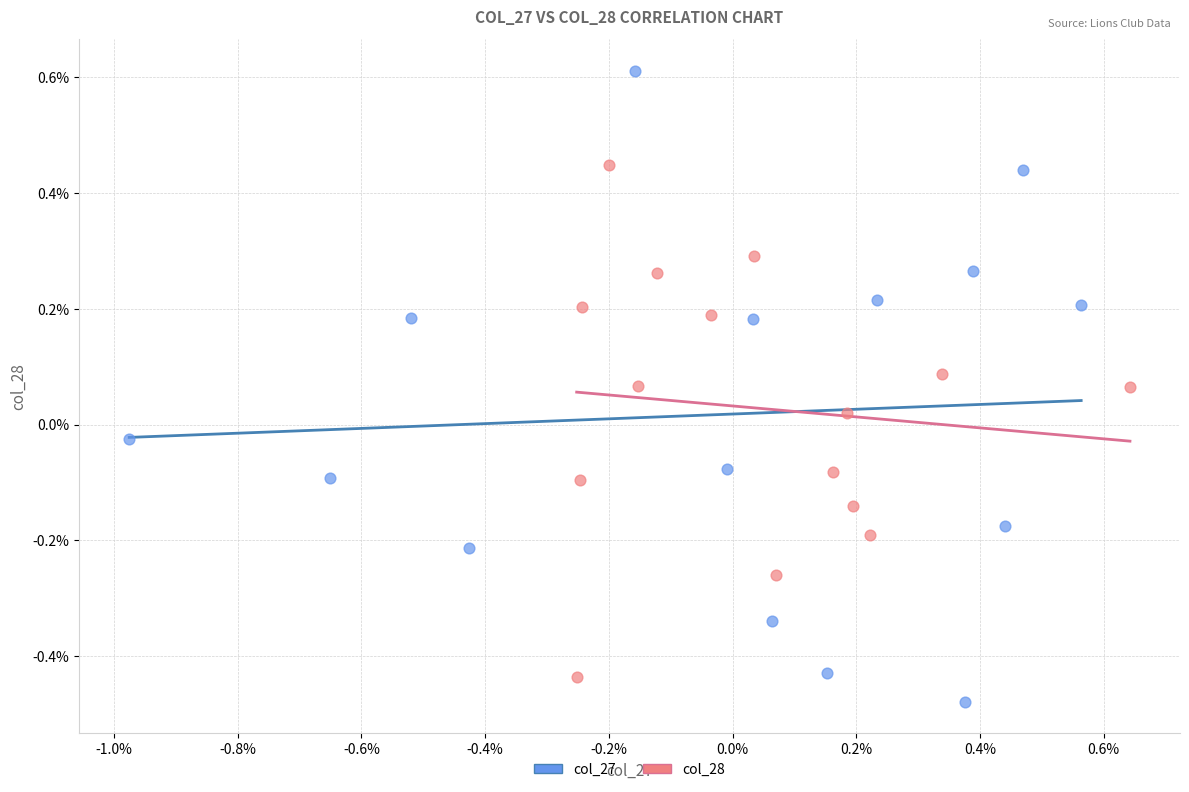

What are all the series names shown in the legend?

col_27, col_28